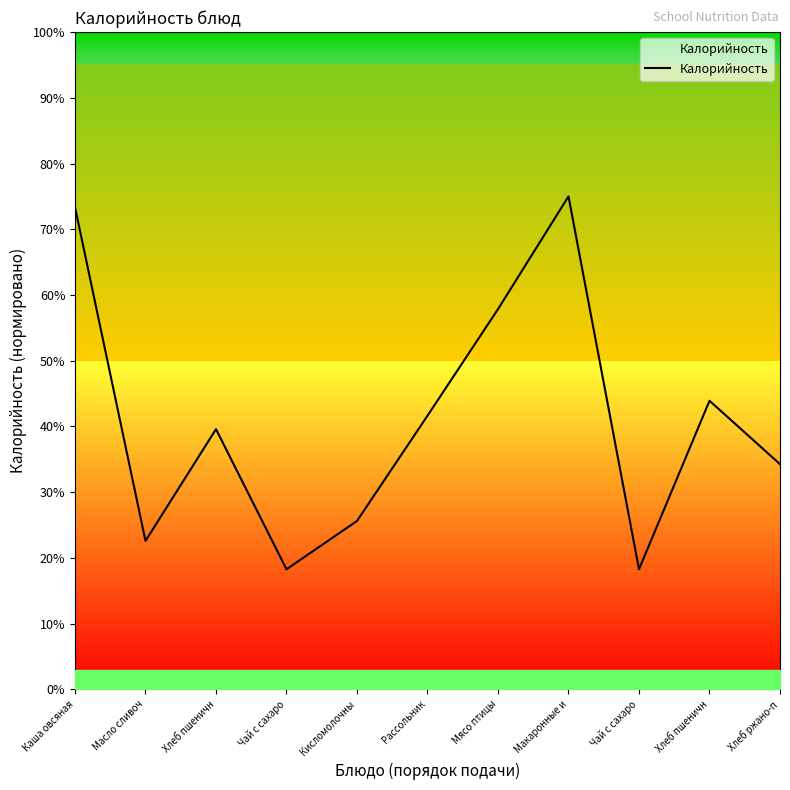

What is the smallest value displayed?

18.3